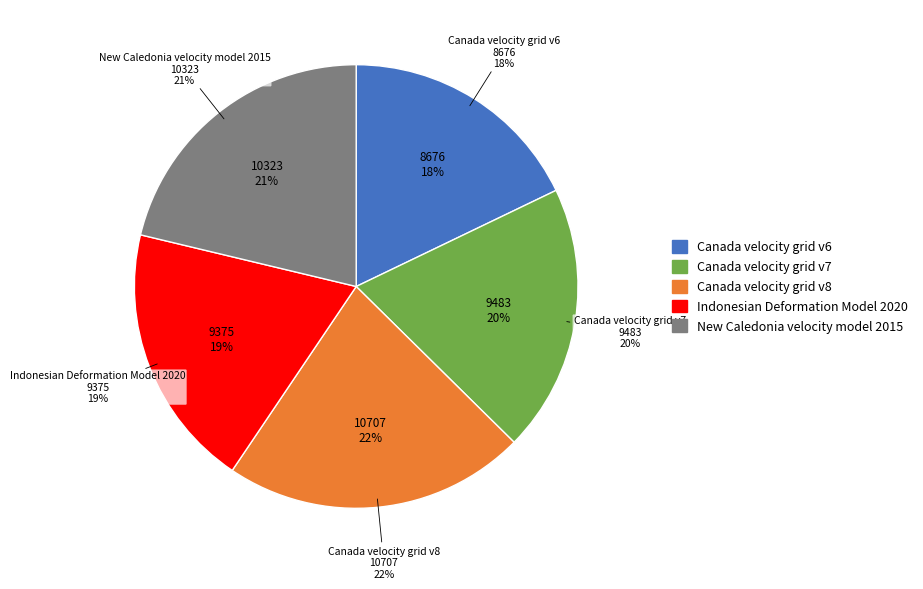

What is the change in value from Canada velocity grid v8 to Indonesian Deformation Model 2020?

-1332